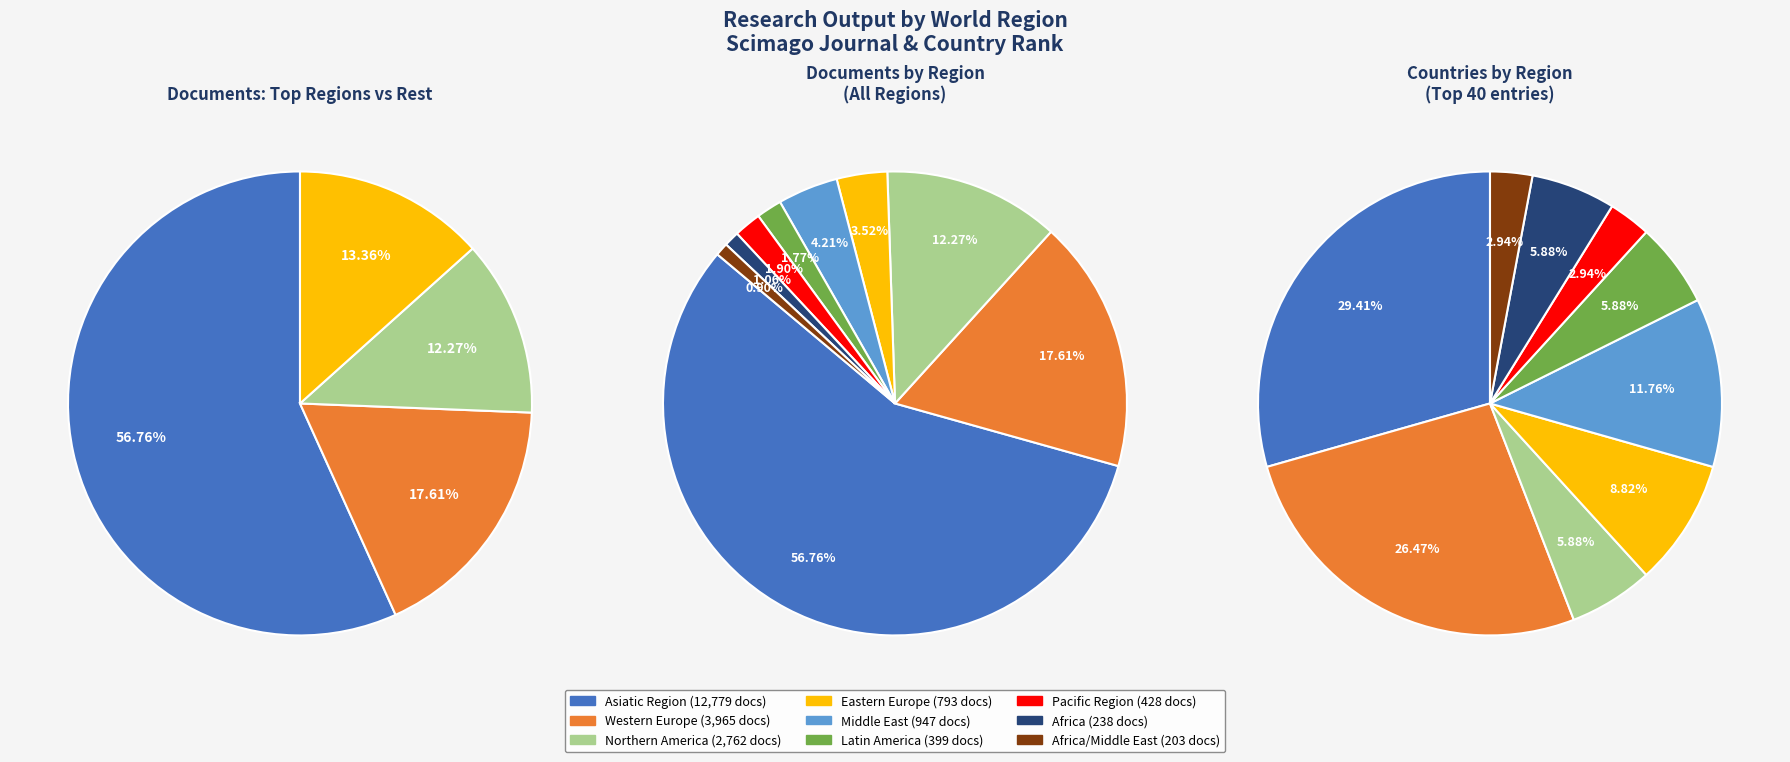

Count the number of slices in the pie.

9